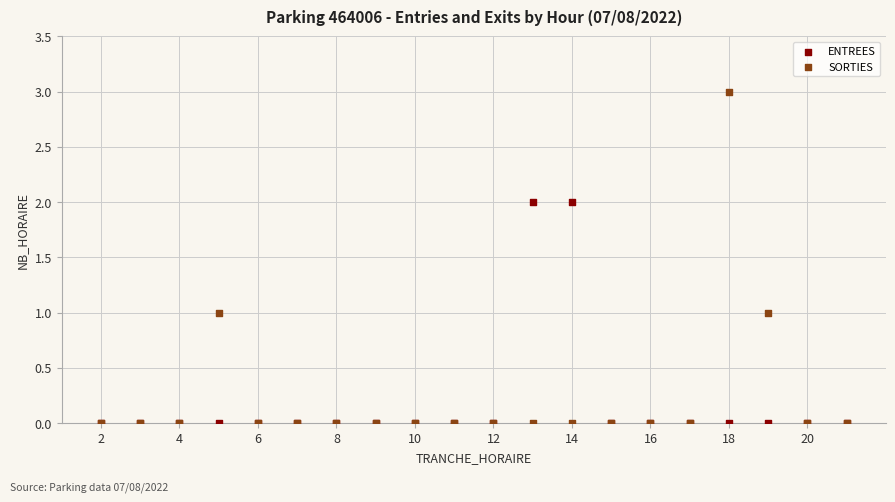

What are all the series names shown in the legend?

ENTREES, SORTIES